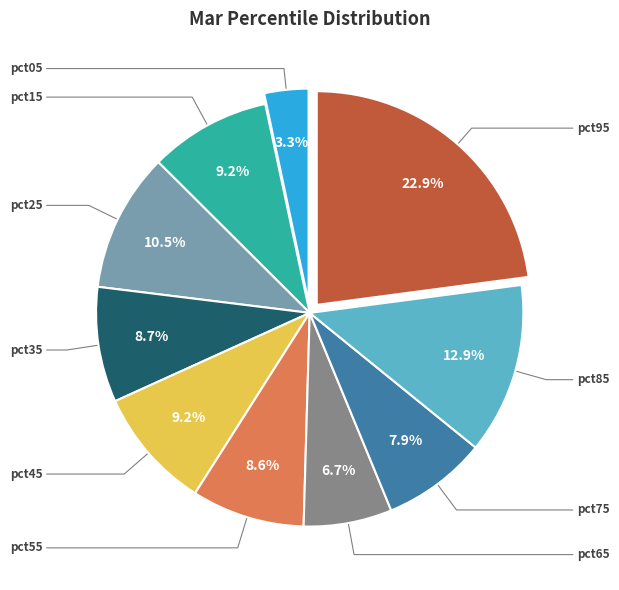

Is there a majority slice in this chart?

No